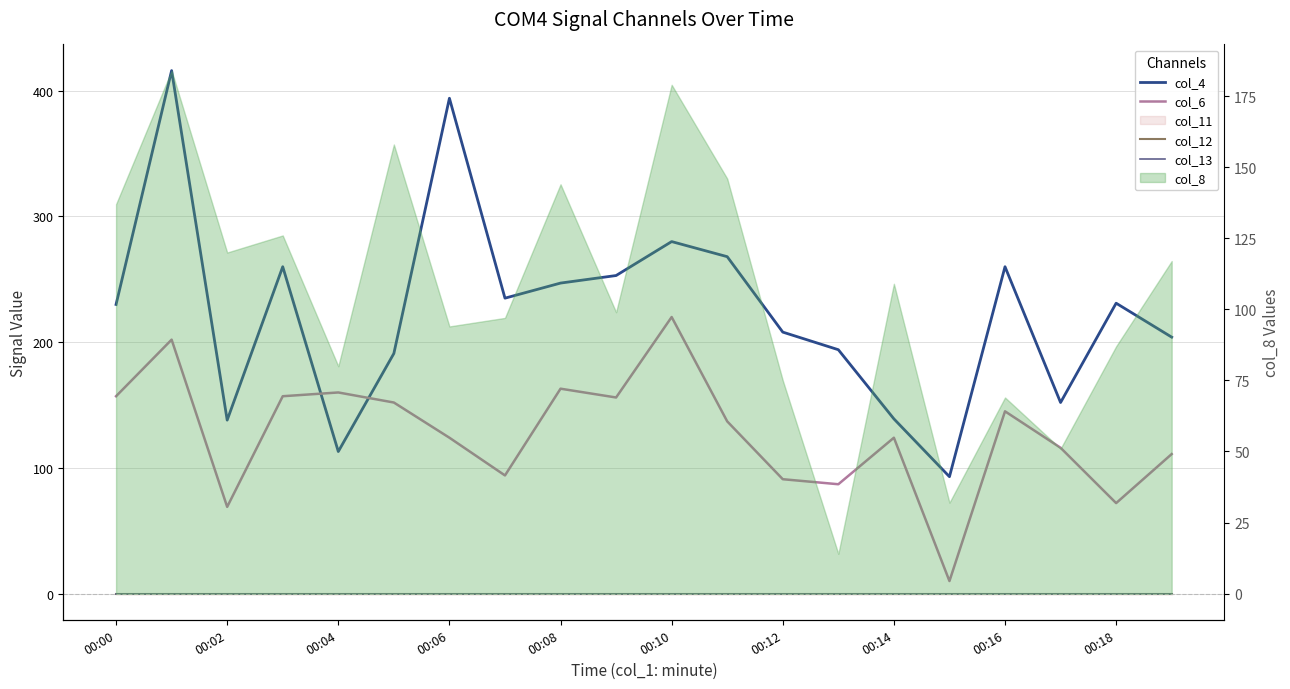

Is the value of col_13 at 00:10 greater than the value of col_6 at 00:02?

No